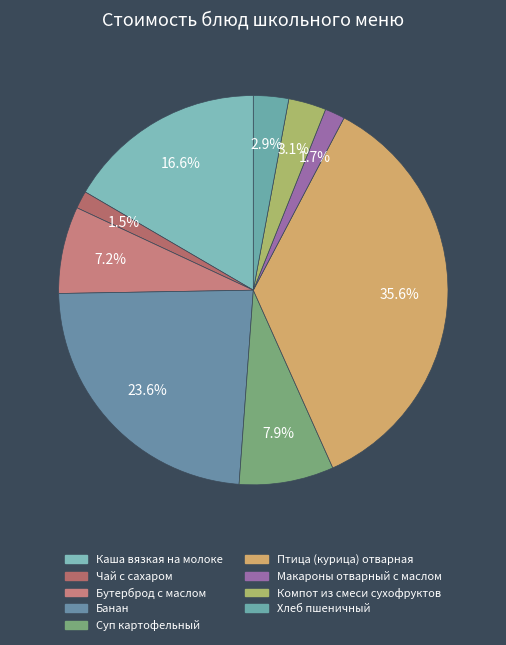

How many segments does this pie chart have?

9